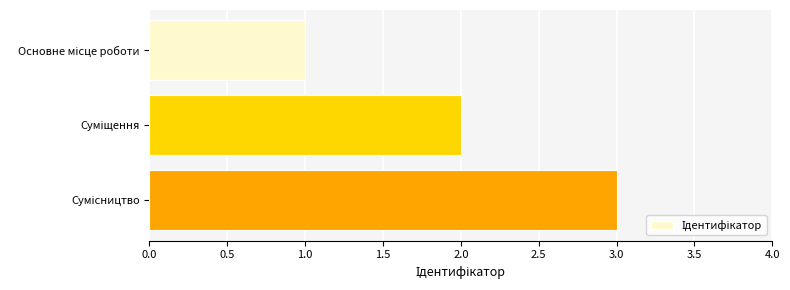

How many categories are shown in the chart?

3